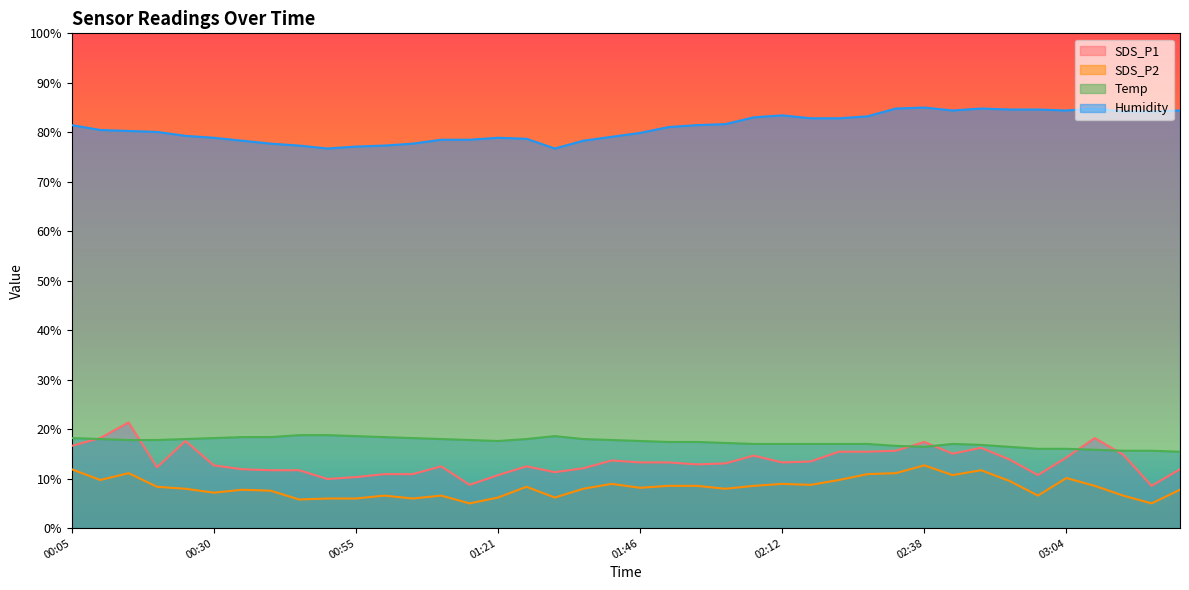

In SDS_P2, how many points are higher than both neighbors (excluding endpoints)?

10